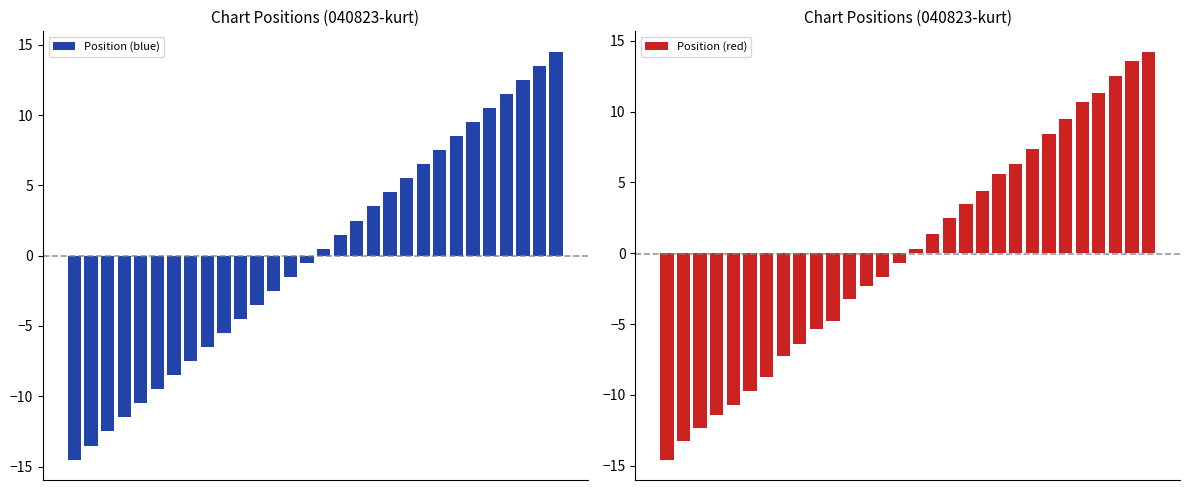

Reading left to right, what are all the values shown in this chart?

Position (blue): -14.5	-13.5	-12.5	-11.5	-10.5	-9.5	-8.5	-7.5	-6.5	-5.5	-4.5	-3.5	-2.5	-1.5	-0.5	0.5	1.5	2.5	3.5	4.5	5.5	6.5	7.5	8.5	9.5	10.5	11.5	12.5	13.5	14.5
Position (red): -14.6	-13.2	-12.4	-11.4	-10.7	-9.7	-8.8	-7.3	-6.4	-5.4	-4.8	-3.2	-2.3	-1.7	-0.7	0.3	1.4	2.5	3.5	4.4	5.6	6.3	7.4	8.4	9.5	10.7	11.3	12.5	13.6	14.2